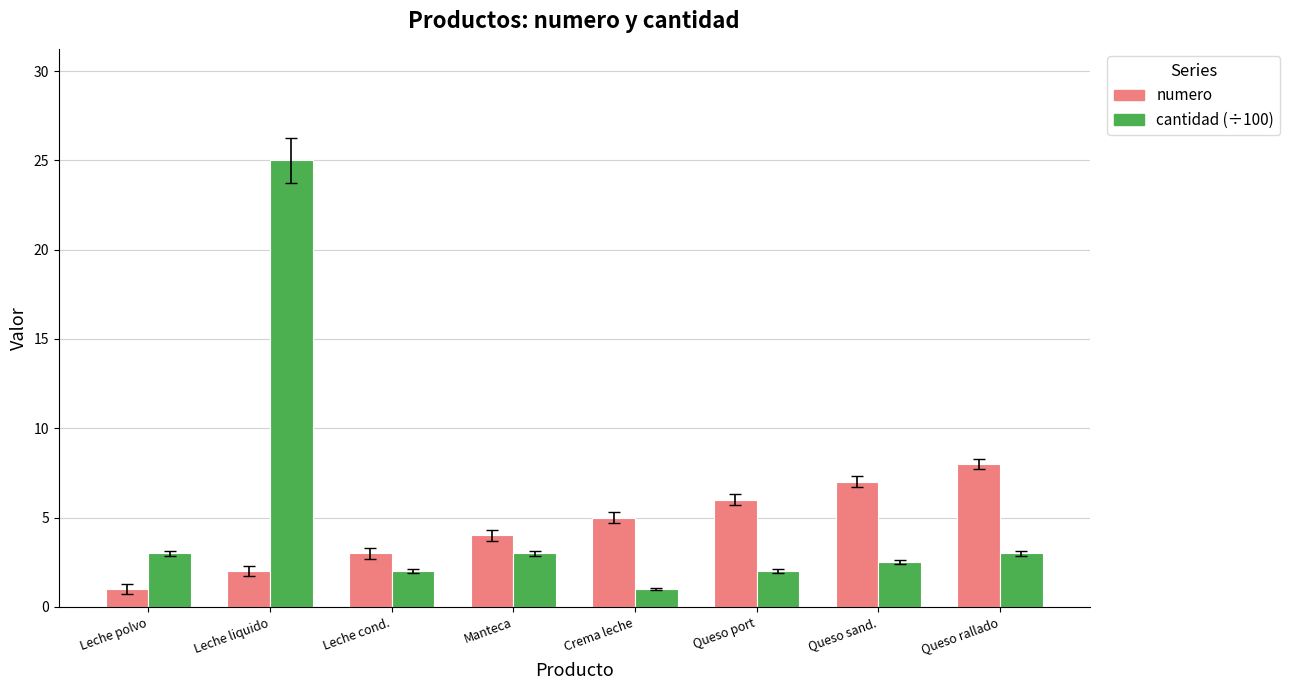

At which category is the sum across all series the highest?

Leche liquido